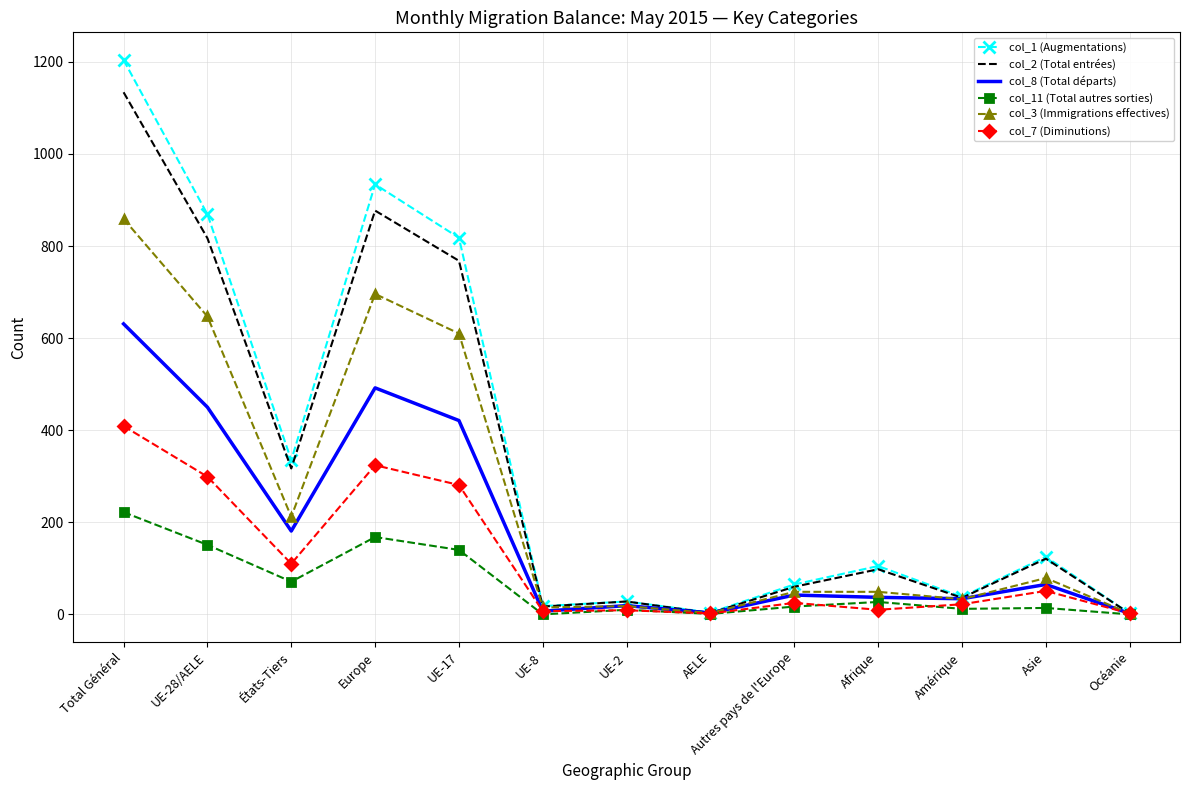

At which category is the sum across all series the highest?

Total Général